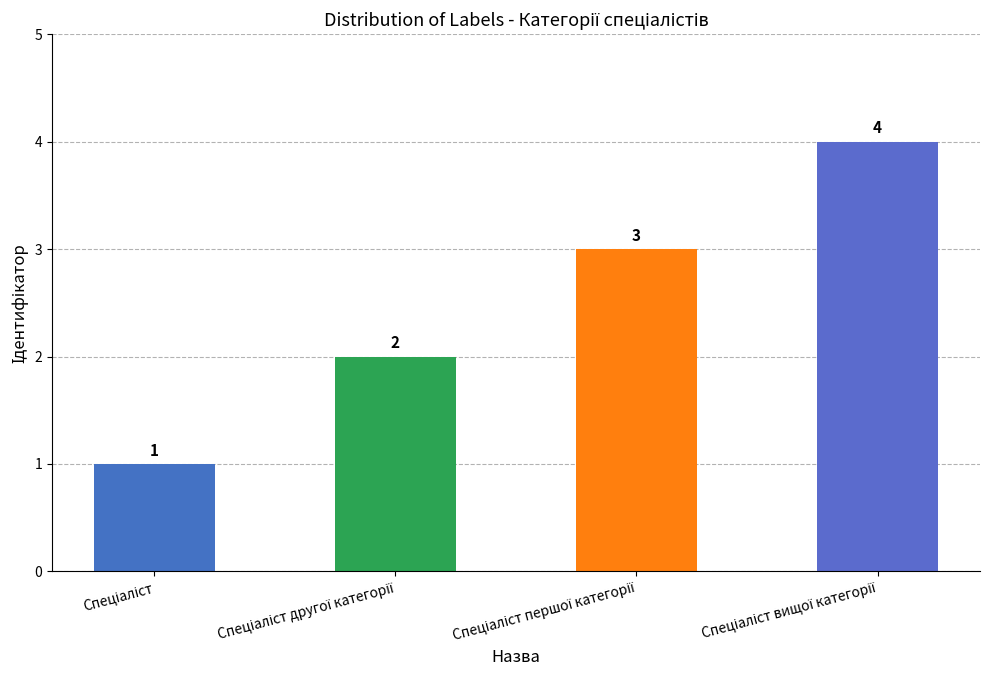

How many values are between 2 and 4?

3